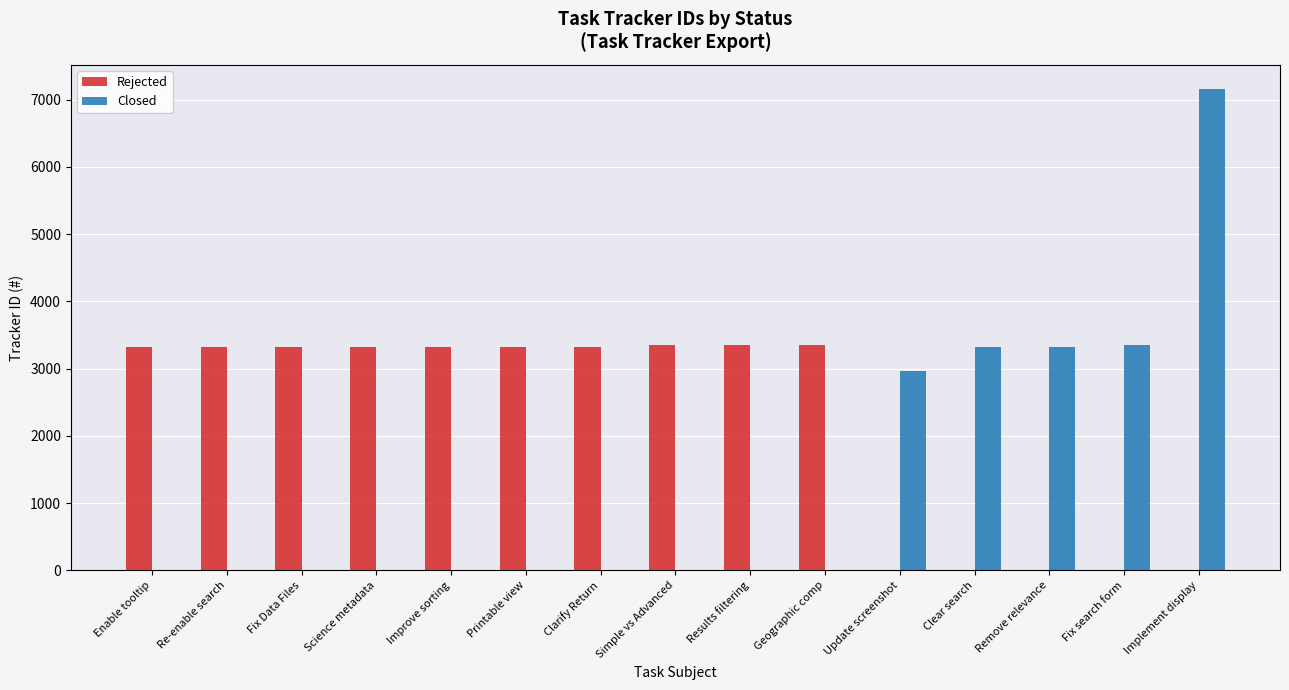

What are all the series names shown in the legend?

Rejected, Closed